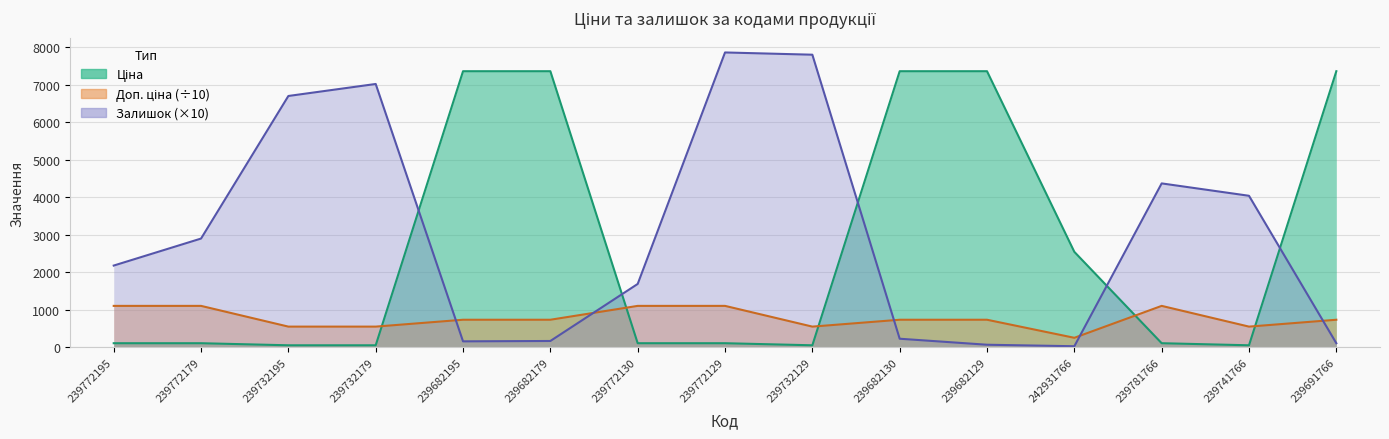

At how many categories does at least one series exceed 7675?

2